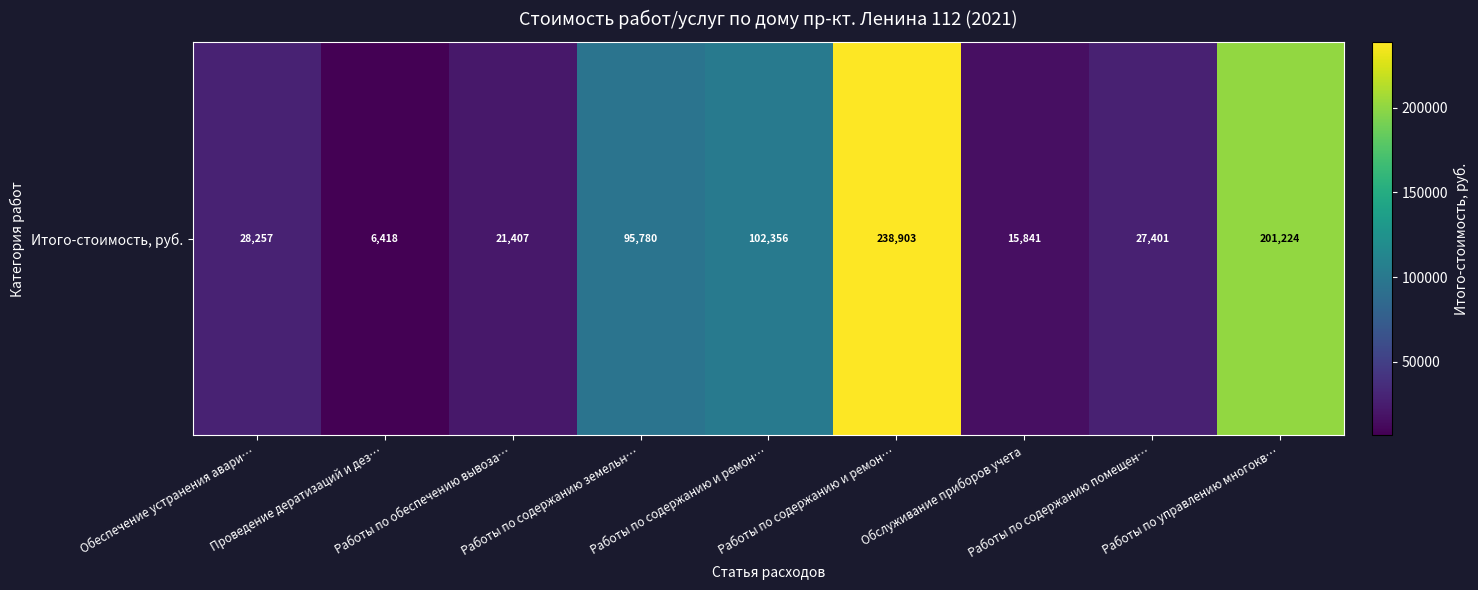

The value at Работы по управлению многокв… is 201223.9. True or false?

True